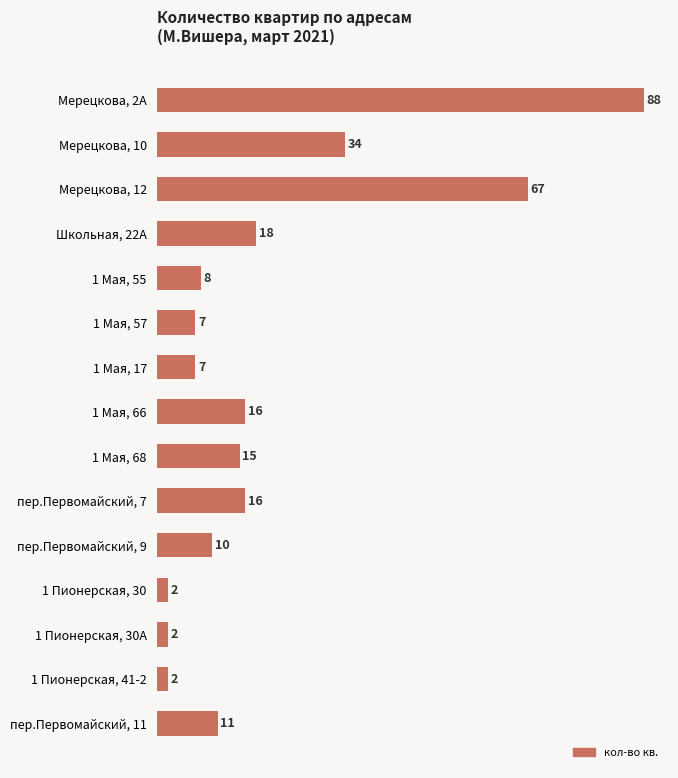

What position from the bottom is 1 Пионерская, 30?

4